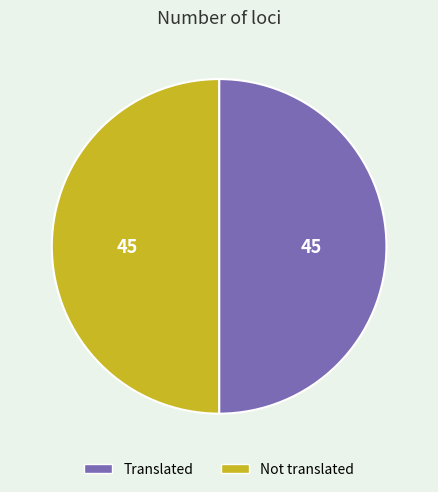

The Translated slice represents 50% of the pie. True or false?

True